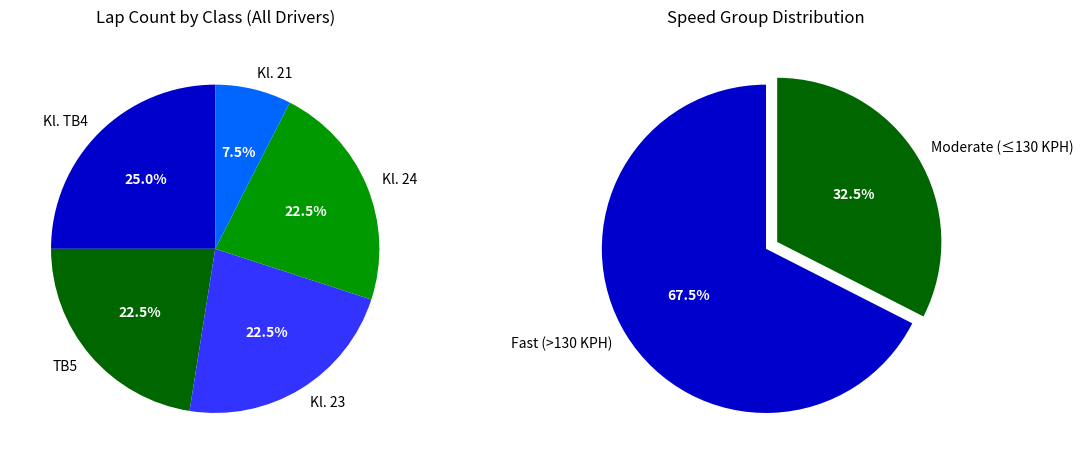

True or false: Kl. 24 accounts for 22% of the total.

True